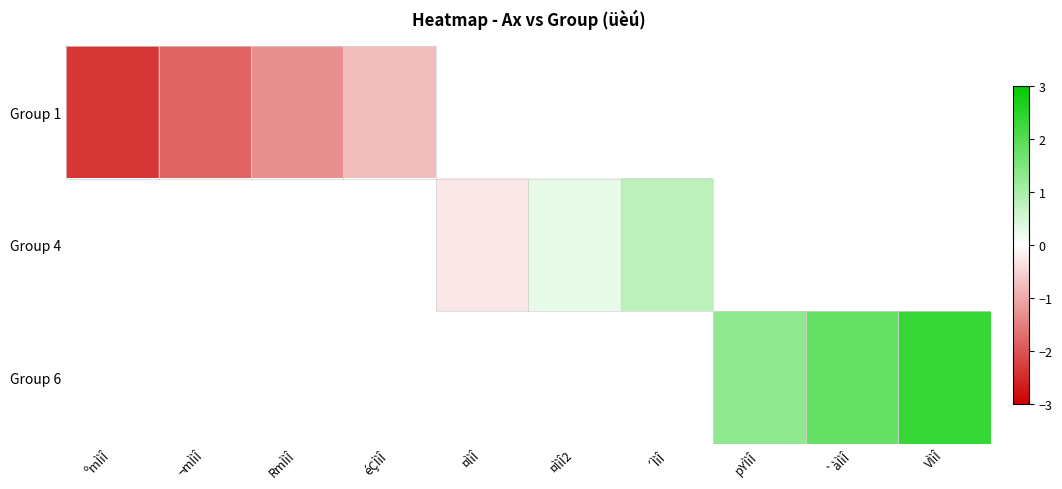

True or false: Group 6 has a value of 1.4 at VÌìÎ.

False